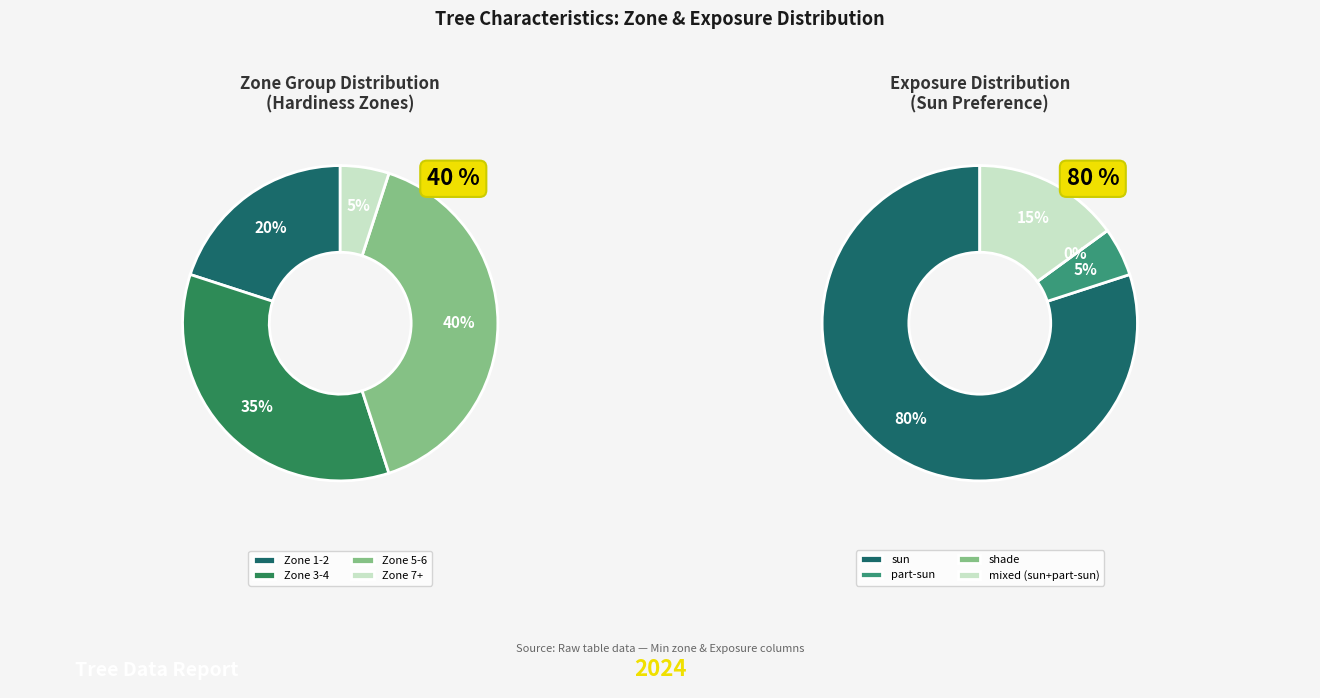

The Downy Japanese Maple slice represents 1% of the pie. True or false?

False